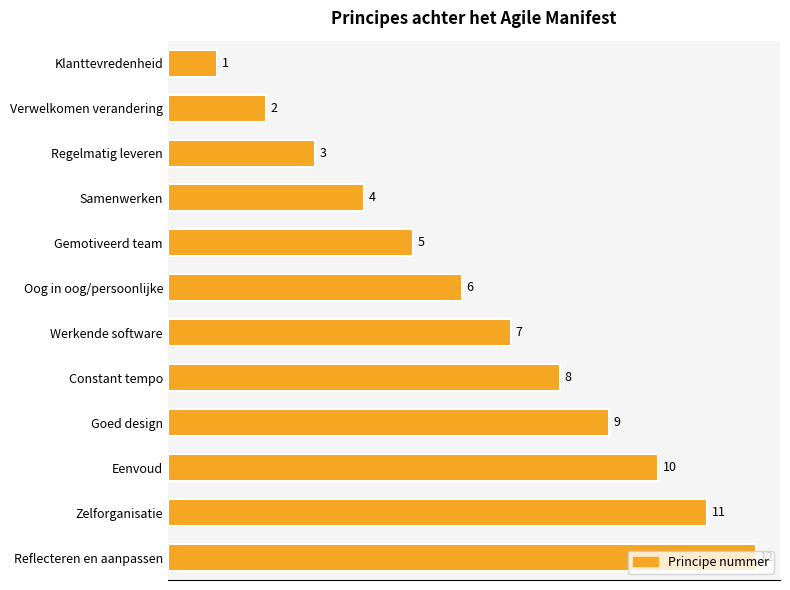

What is the change in value from Regelmatig leveren to Oog in oog/persoonlijke?

+3